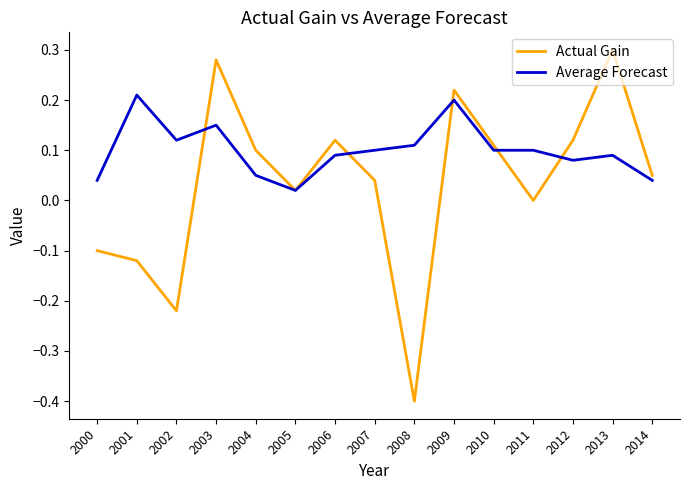

Which series has the largest total across all categories?

Average Forecast